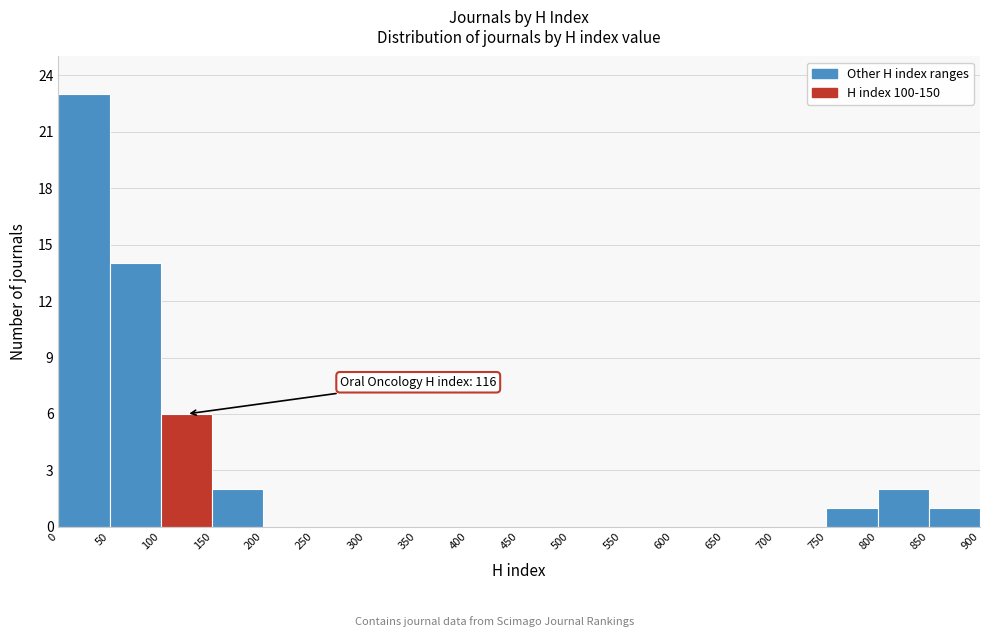

Which range on the x-axis has the tallest bar?

0 to 50